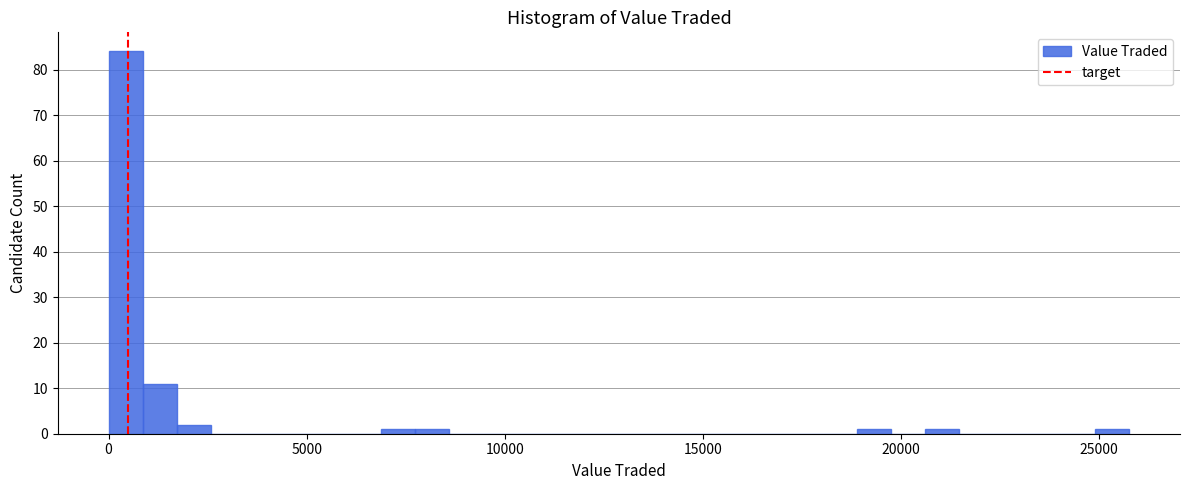

Read against the x-axis, roughly where is the centre of the tallest bar?

500